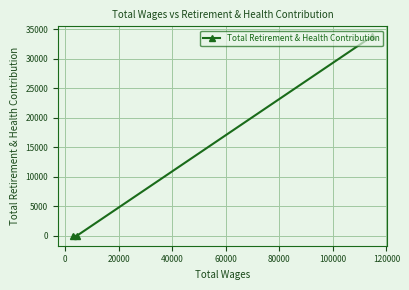

How many data points does each series have?

3